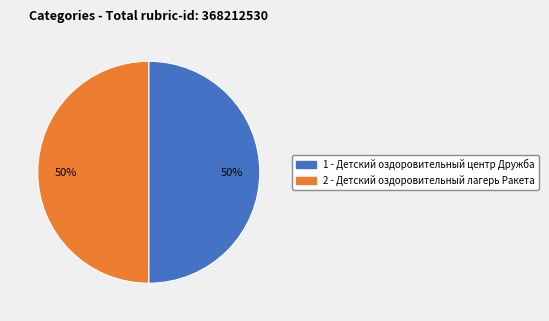

Do 2 - Детский оздоровительный лагерь Ракета and 1 - Детский оздоровительный центр Дружба together represent more than half of the pie?

Yes